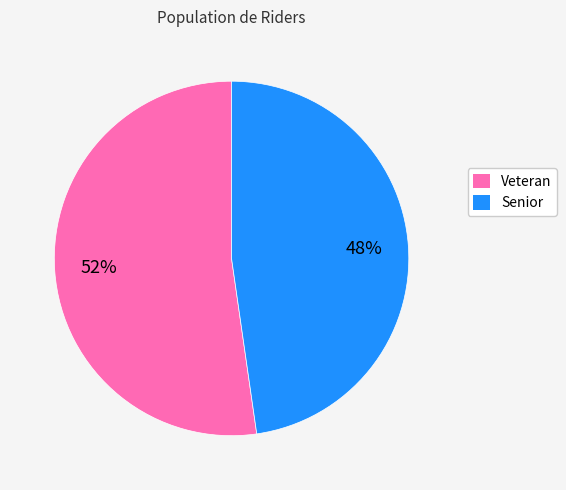

Approximately how many times larger is the value at Veteran compared to Senior?

1.1